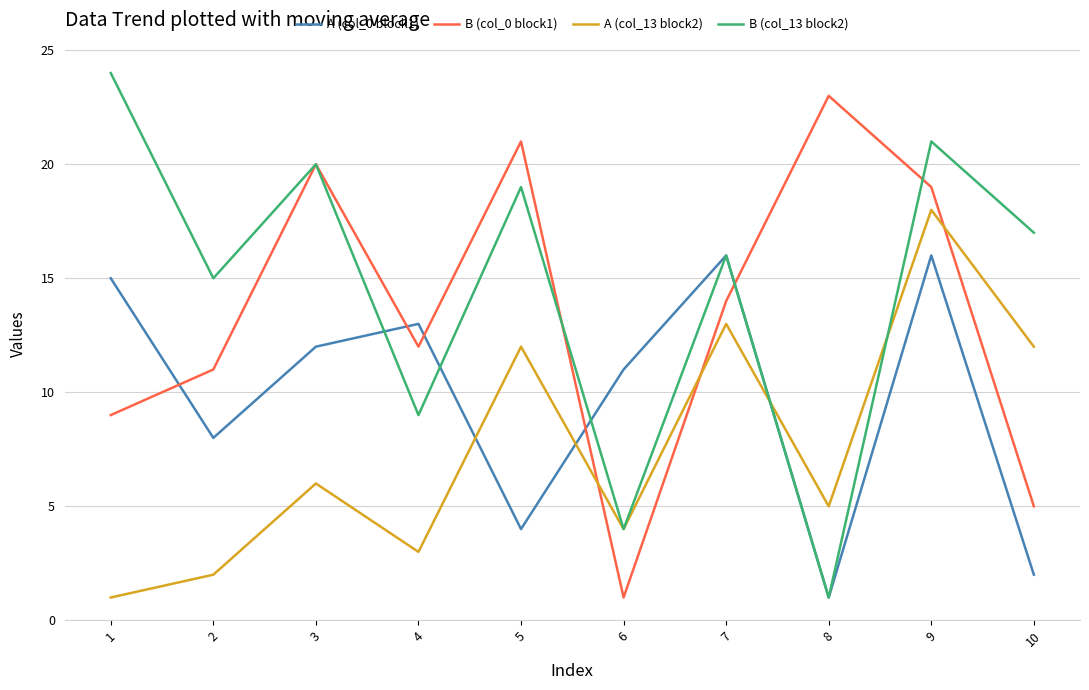

What is the minimum value for A (col_13 block2)?

1